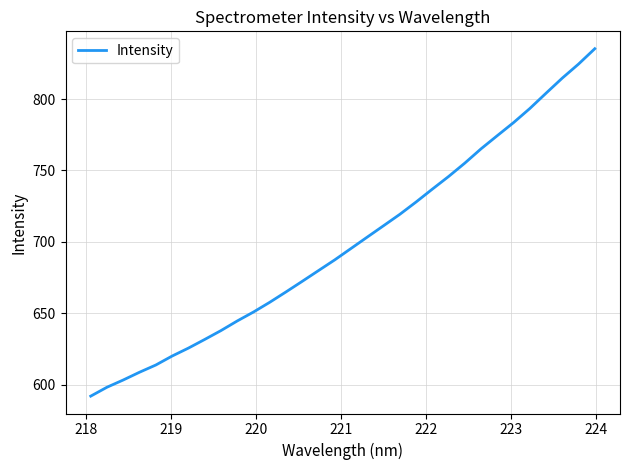

What is the smallest value displayed?

591.9